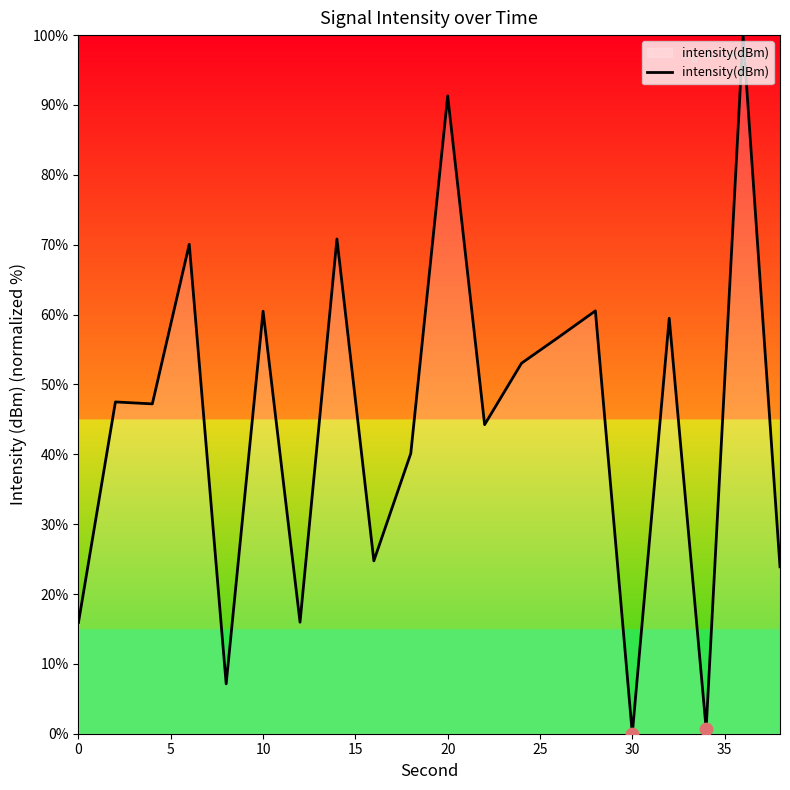

What is the difference between the maximum and minimum values?

100.0